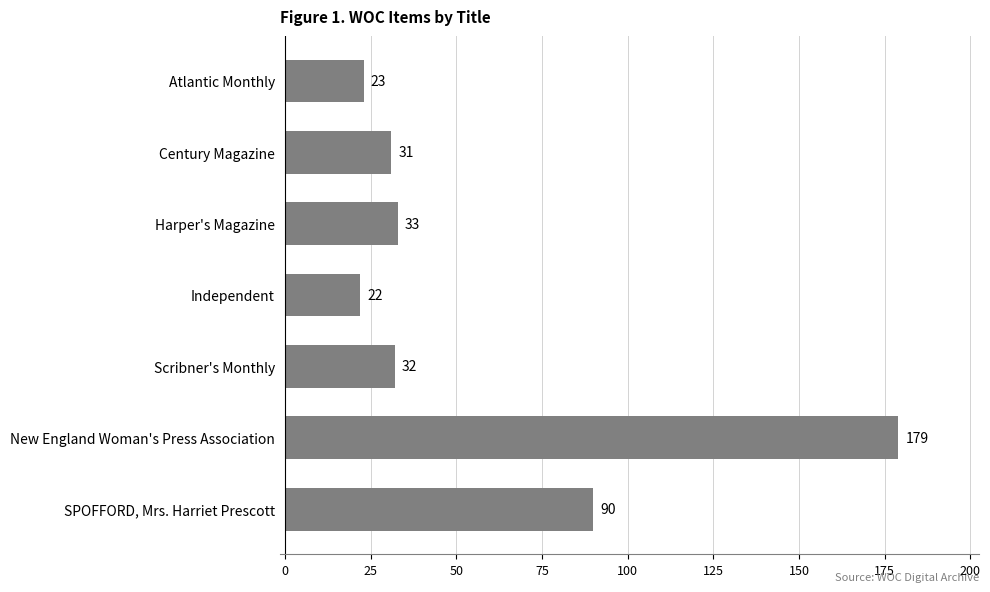

Count the number of categories in the chart.

7